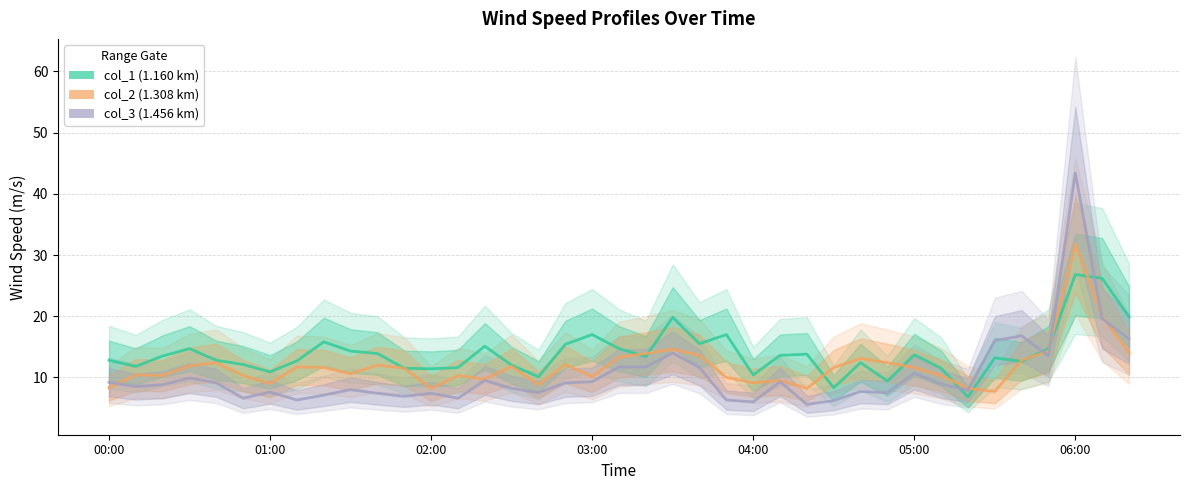

Is it true that col_3 (1.456 km) equals 7.7 at 28?

True